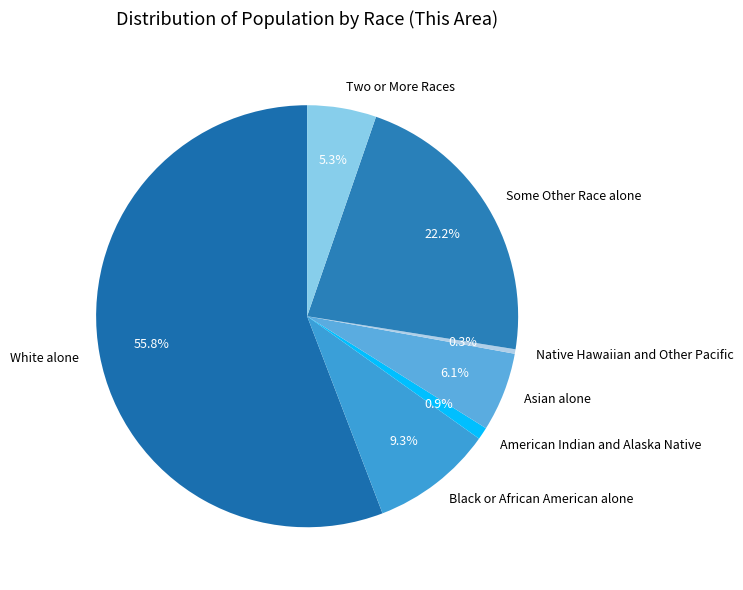

Is there a majority slice in this chart?

Yes